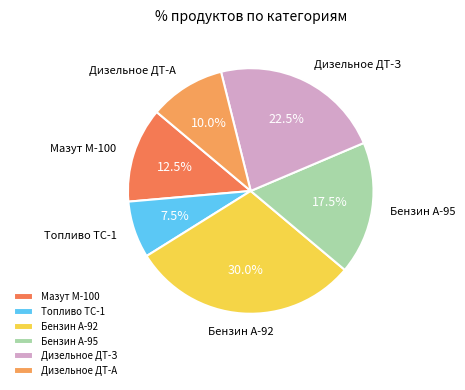

Which category has the smallest portion of the pie?

Топливо ТС-1